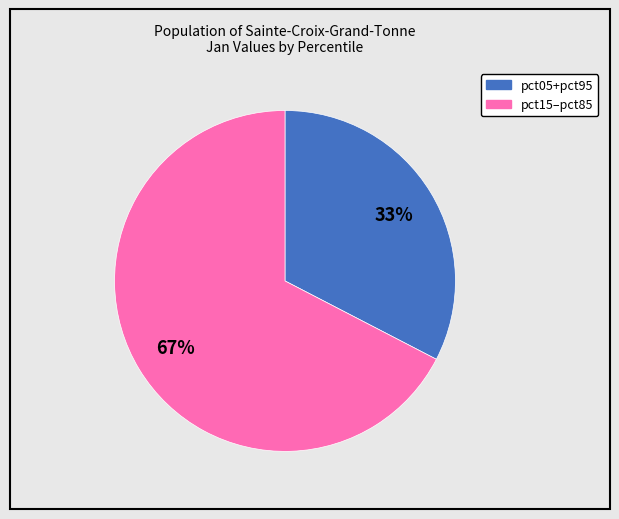

To the nearest percent, what is the average slice percentage?

50%